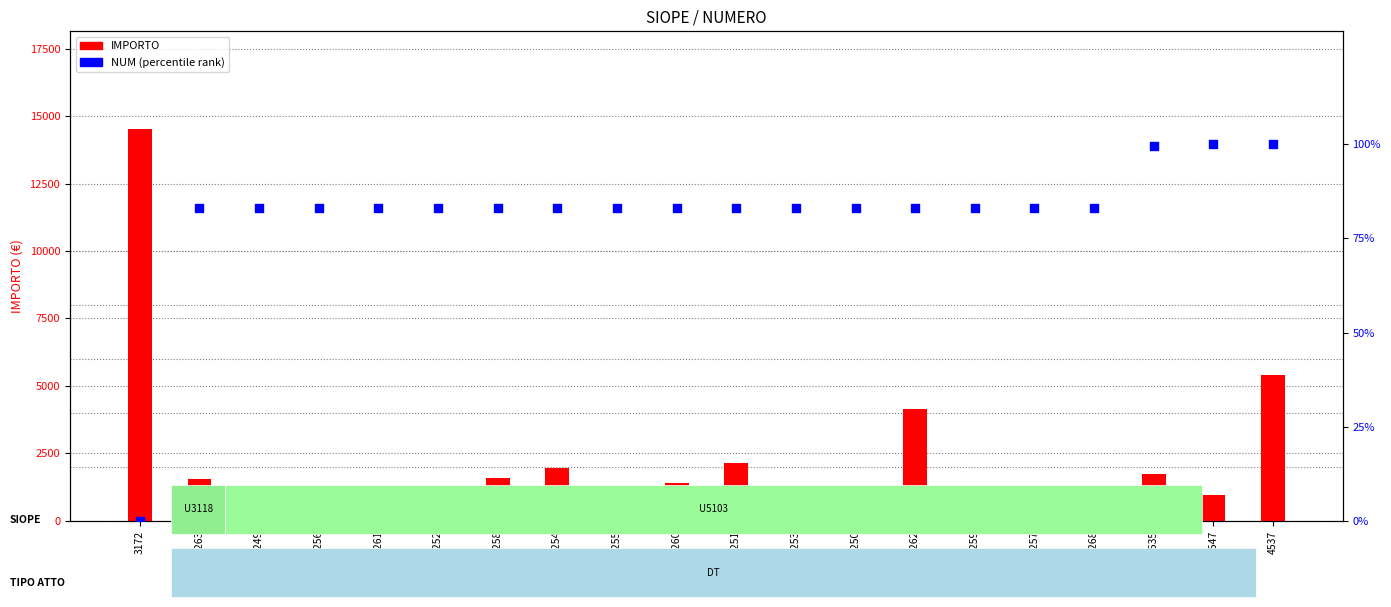

Is the value of IMPORTO at 4261 greater than the value of NUM (rank) at 4255?

Yes